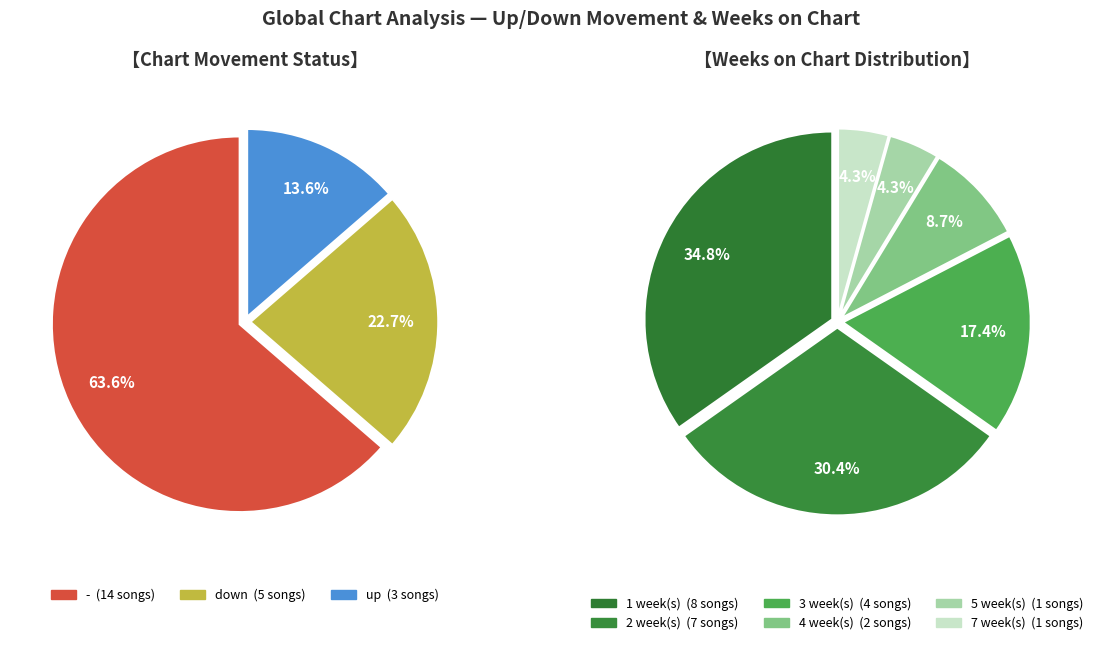

Count the number of slices in the pie.

3